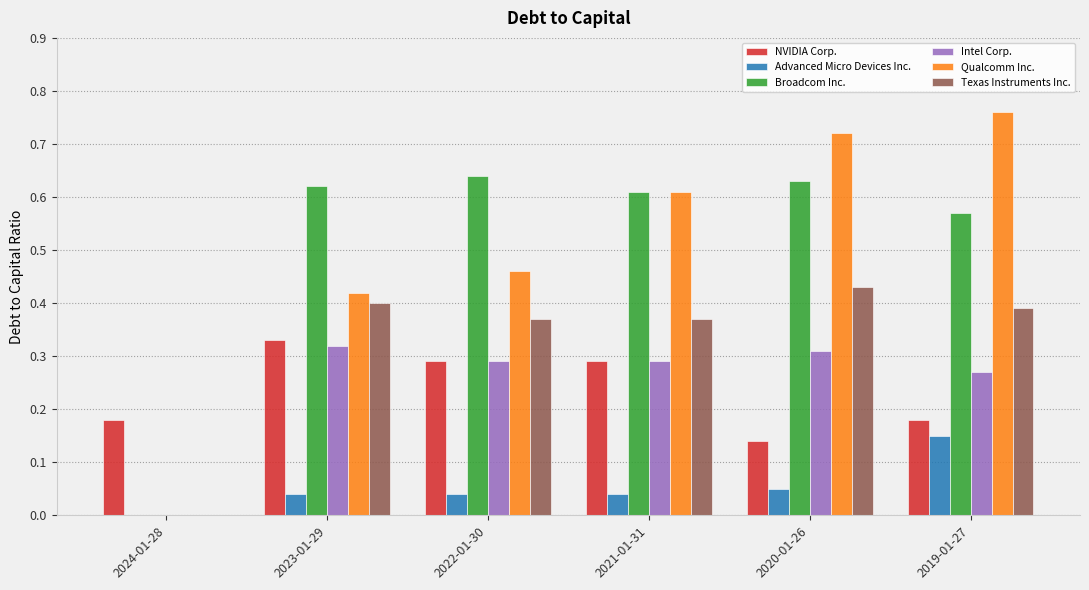

Between 2022-01-30 and 2020-01-26, which series saw the biggest shift?

Qualcomm Inc.